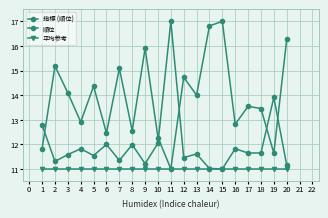

What is the spread (max minus min) of values at 6?

1.5